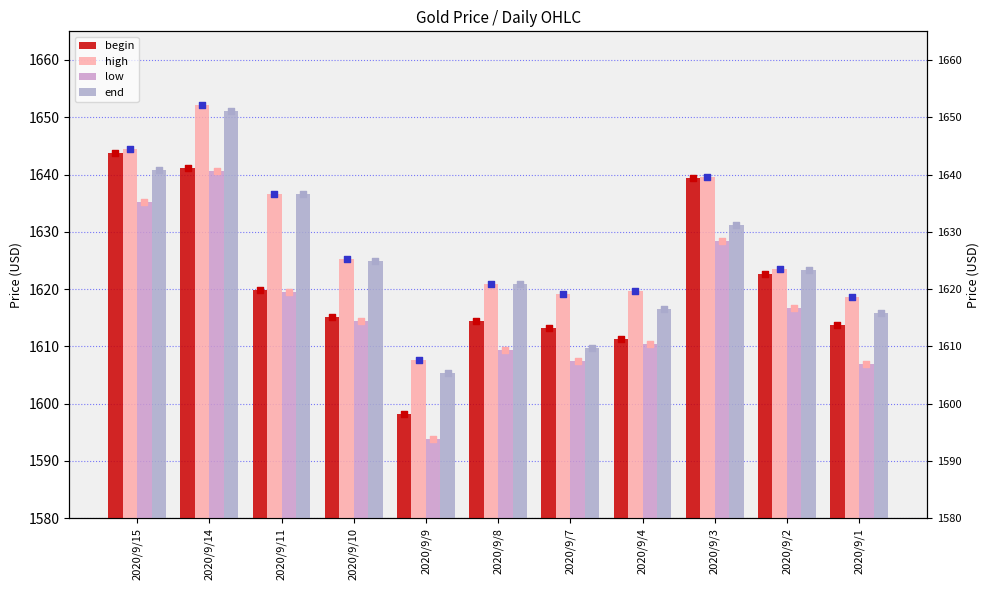

What are all the series names shown in the legend?

begin, high, low, end